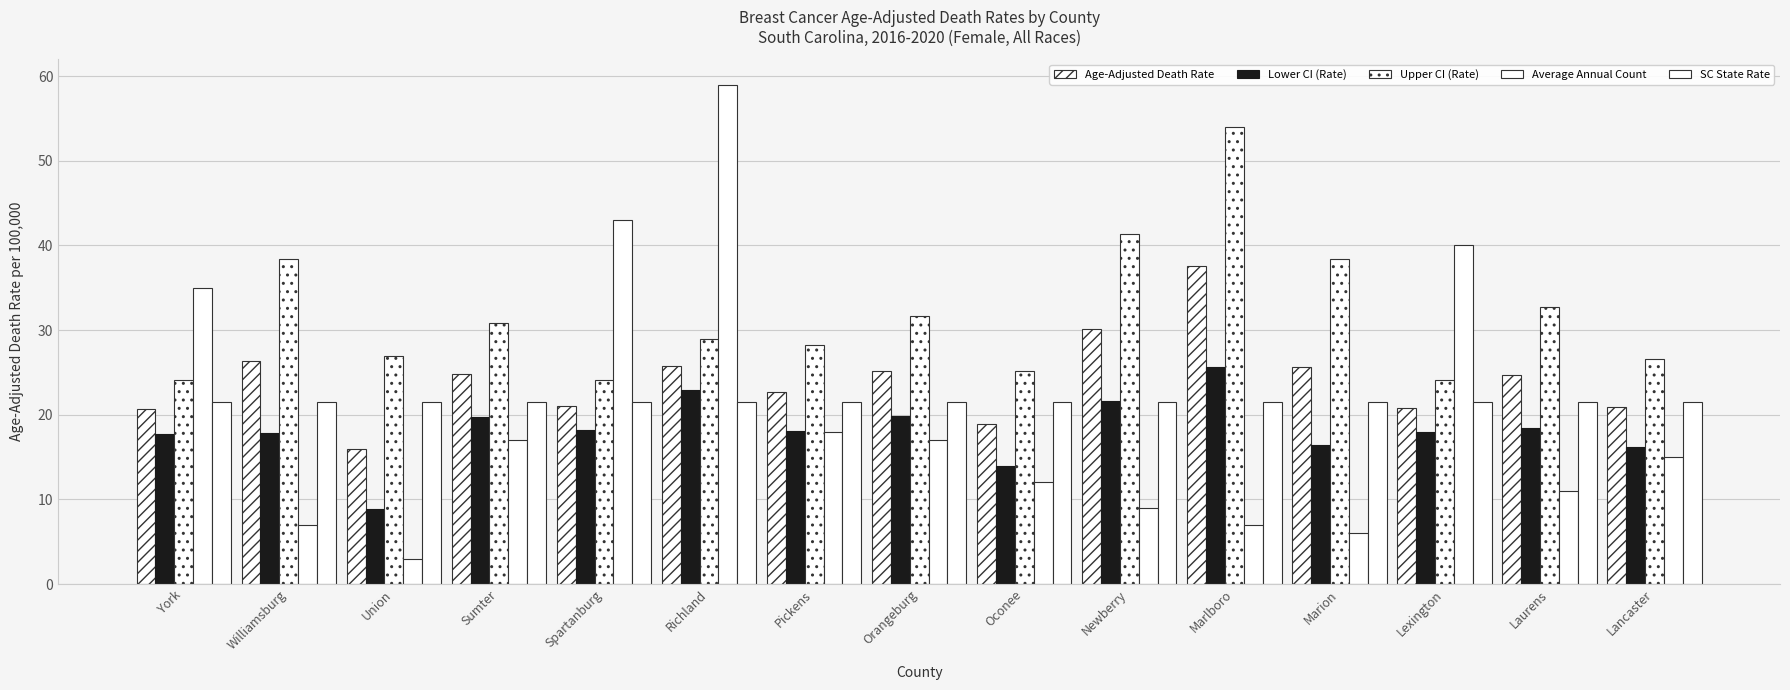

Is the value of SC State Rate at Marlboro greater than the value of Average Annual Count at Williamsburg?

Yes